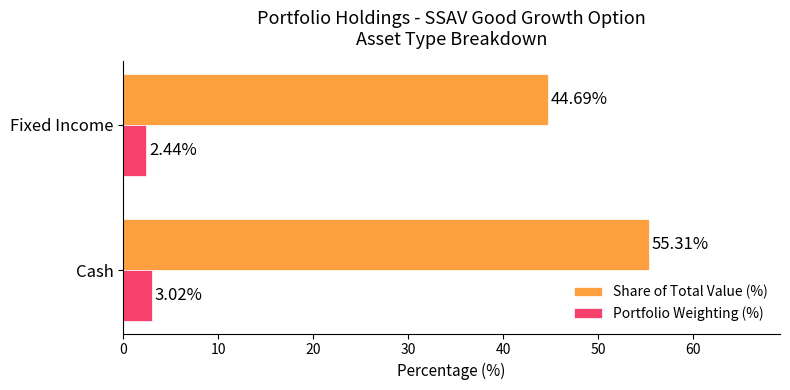

Which series has the widest spread of values?

Share of Total Value (%)